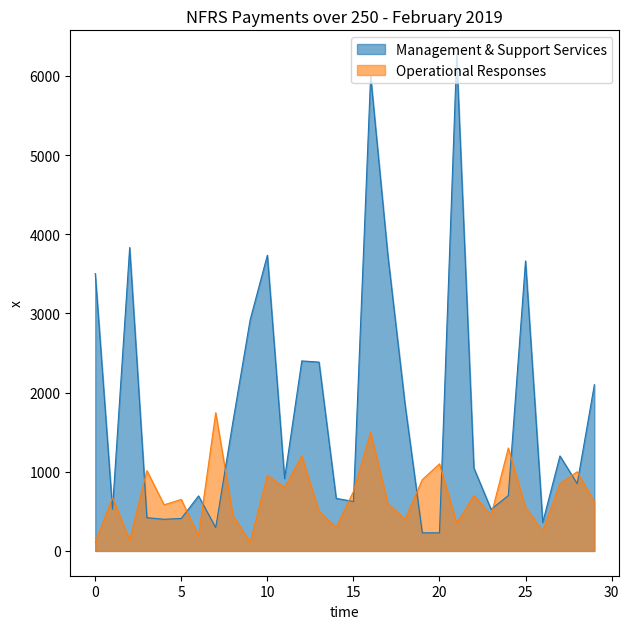

Which series has the largest total across all categories?

Management & Support Services